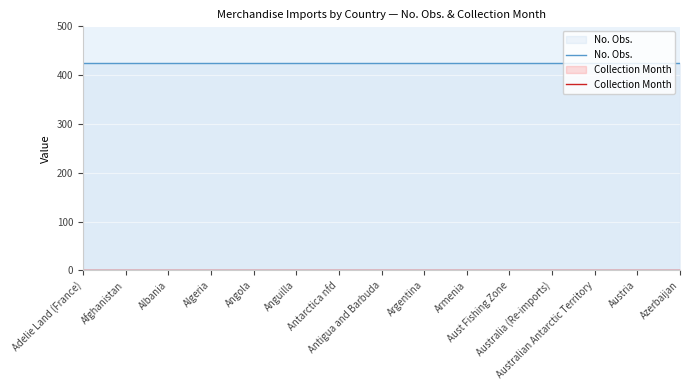

The No. Obs. series shows 424 at Afghanistan. True or false?

True